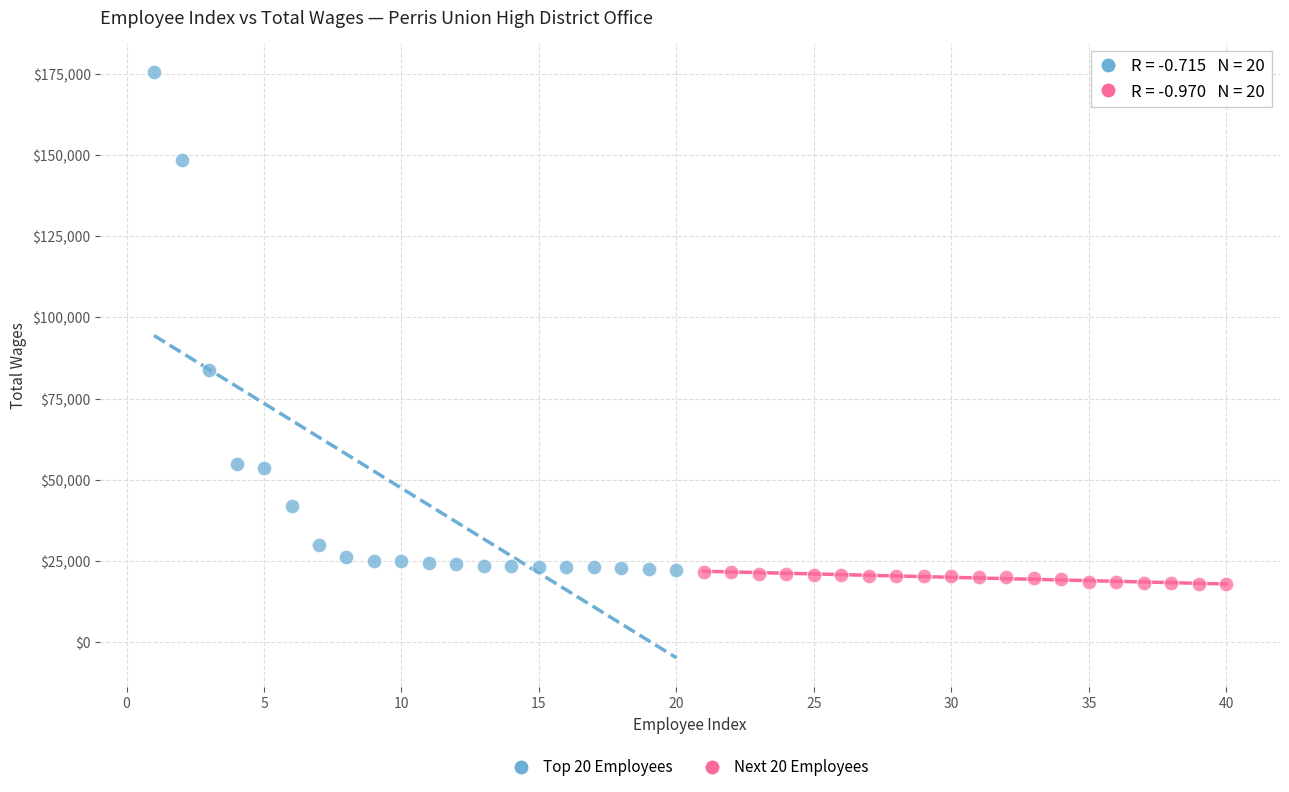

Which series contains the highest Y value?

Top 20 Employees